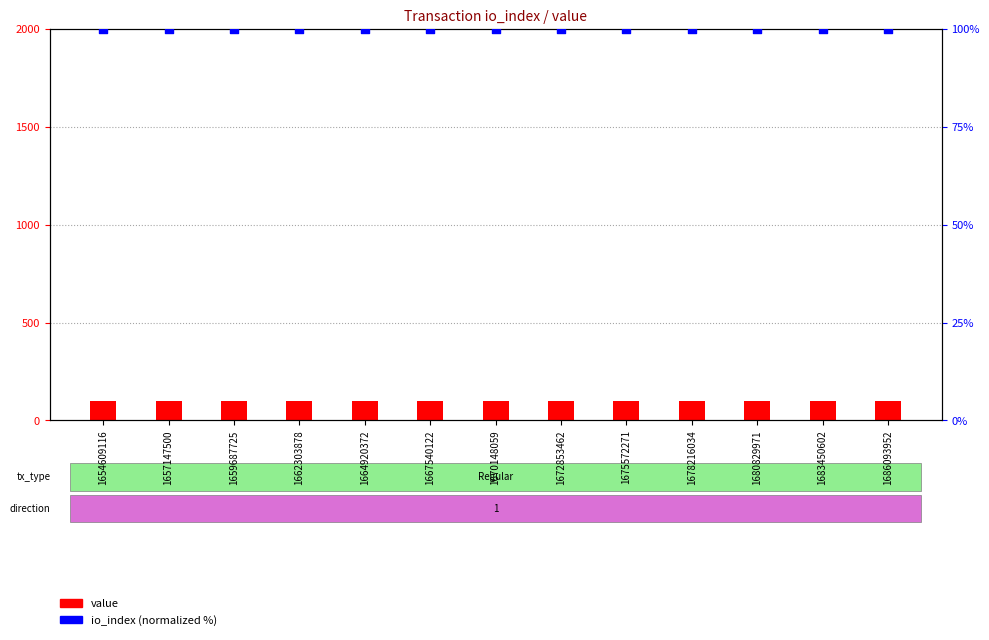

What are all the series names shown in the legend?

value, io_index (normalized)